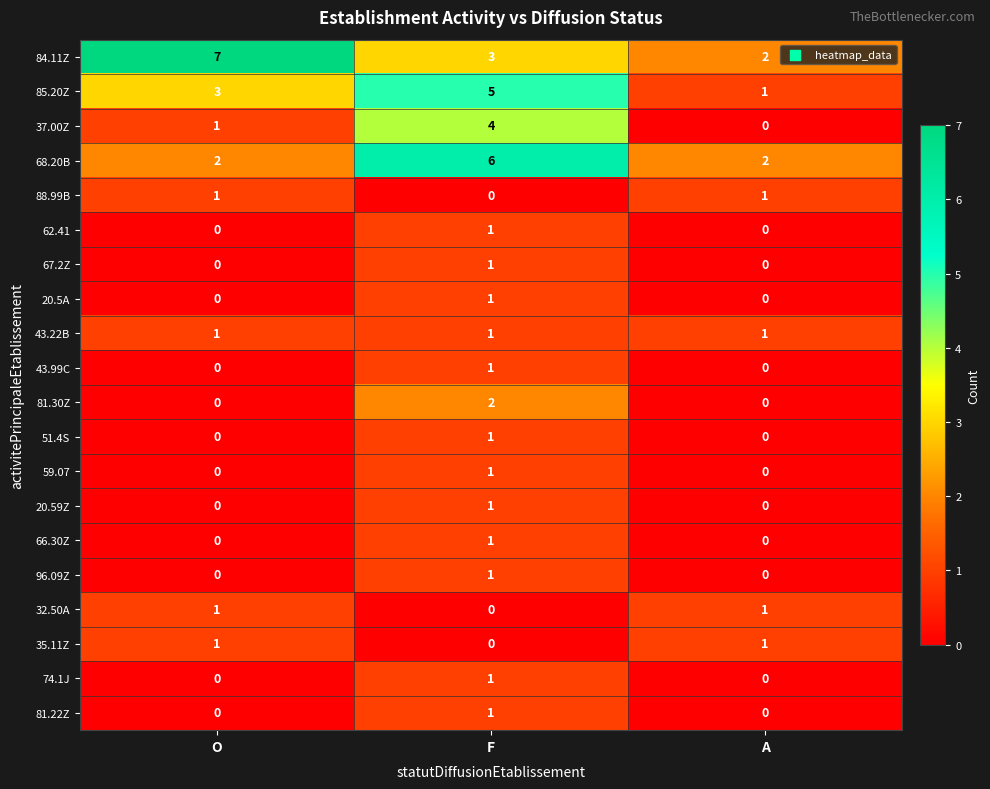

What is the difference between the highest and lowest values at F?

6